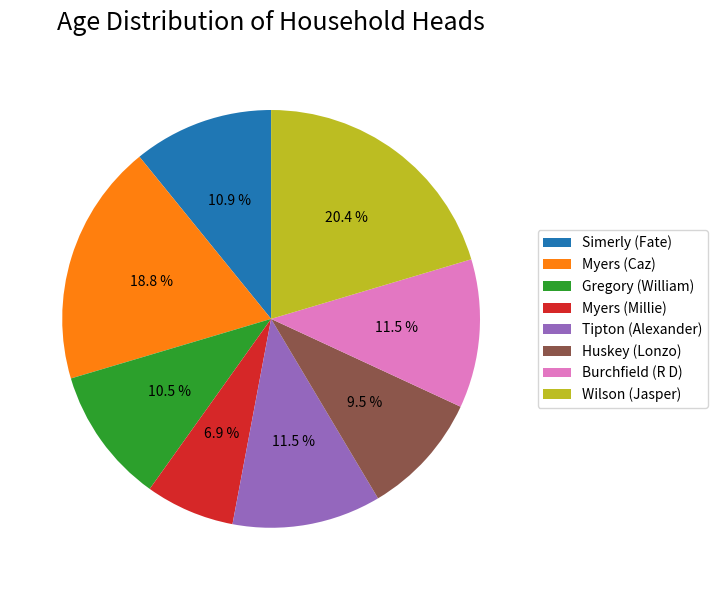

Does Myers (Caz) account for over 50% of the chart?

No